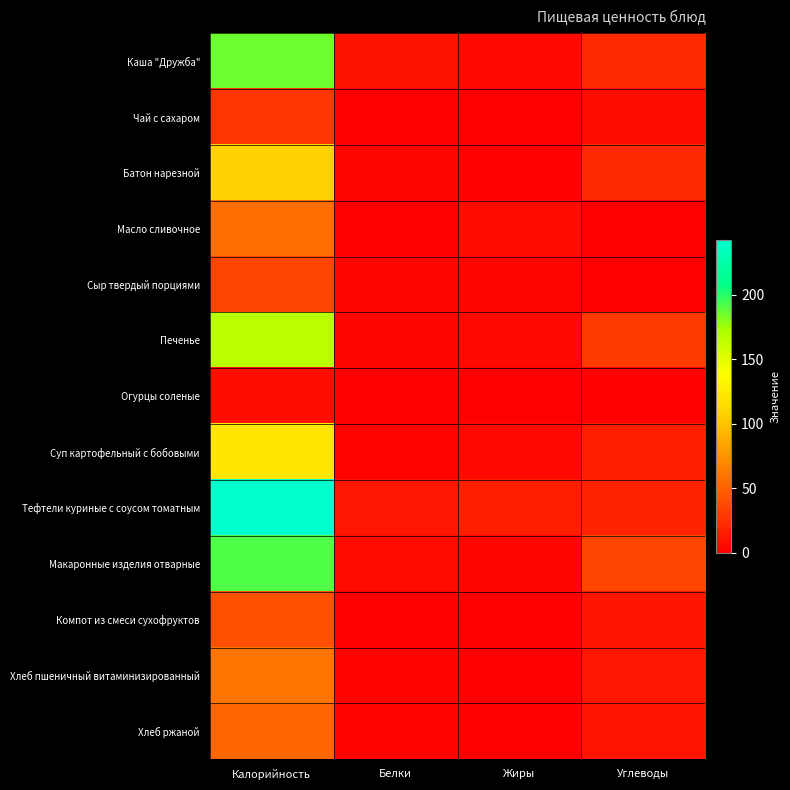

Reading left to right, what are all the values shown in this chart?

Каша "Дружба": Калорийность=185.3	Белки=9.3	Жиры=4.8	Углеводы=21.4
Чай с сахаром: Калорийность=28.0	Белки=0.2	Жиры=0.1	Углеводы=7.1
Батон нарезной: Калорийность=108.0	Белки=3.0	Жиры=1.0	Углеводы=20.8
Масло сливочное: Калорийность=56.6	Белки=0.1	Жиры=6.2	Углеводы=0.2
Сыр твердый порциями: Калорийность=35.6	Белки=2.6	Жиры=2.6	Углеводы=0.3
Печенье: Калорийность=166.8	Белки=3.0	Жиры=4.7	Углеводы=30.0
Огурцы соленые: Калорийность=7.8	Белки=0.5	Жиры=0.1	Углеводы=1.0
Суп картофельный с бобовыми: Калорийность=122.1	Белки=2.2	Жиры=4.6	Углеводы=15.6
Тефтели куриные с соусом томатным: Калорийность=242.4	Белки=11.6	Жиры=15.8	Углеводы=18.4
Макаронные изделия отварные: Калорийность=191.4	Белки=5.8	Жиры=2.9	Углеводы=35.5
Компот из смеси сухофруктов: Калорийность=40.4	Белки=0.1	Жиры=0.0	Углеводы=10.6
Хлеб пшеничный витаминизированный: Калорийность=59.7	Белки=2.0	Жиры=0.3	Углеводы=11.4
Хлеб ржаной: Калорийность=52.2	Белки=2.0	Жиры=0.4	Углеводы=10.0